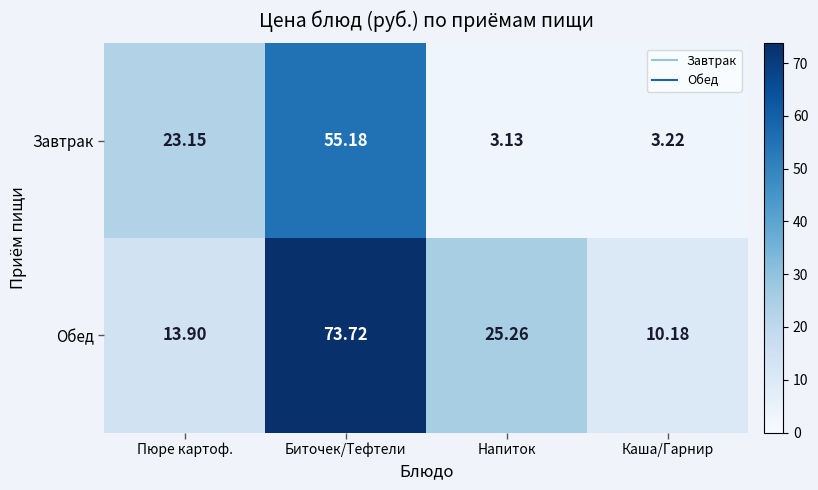

Which series changed the most between Пюре картоф. and Каша/Гарнир?

Завтрак